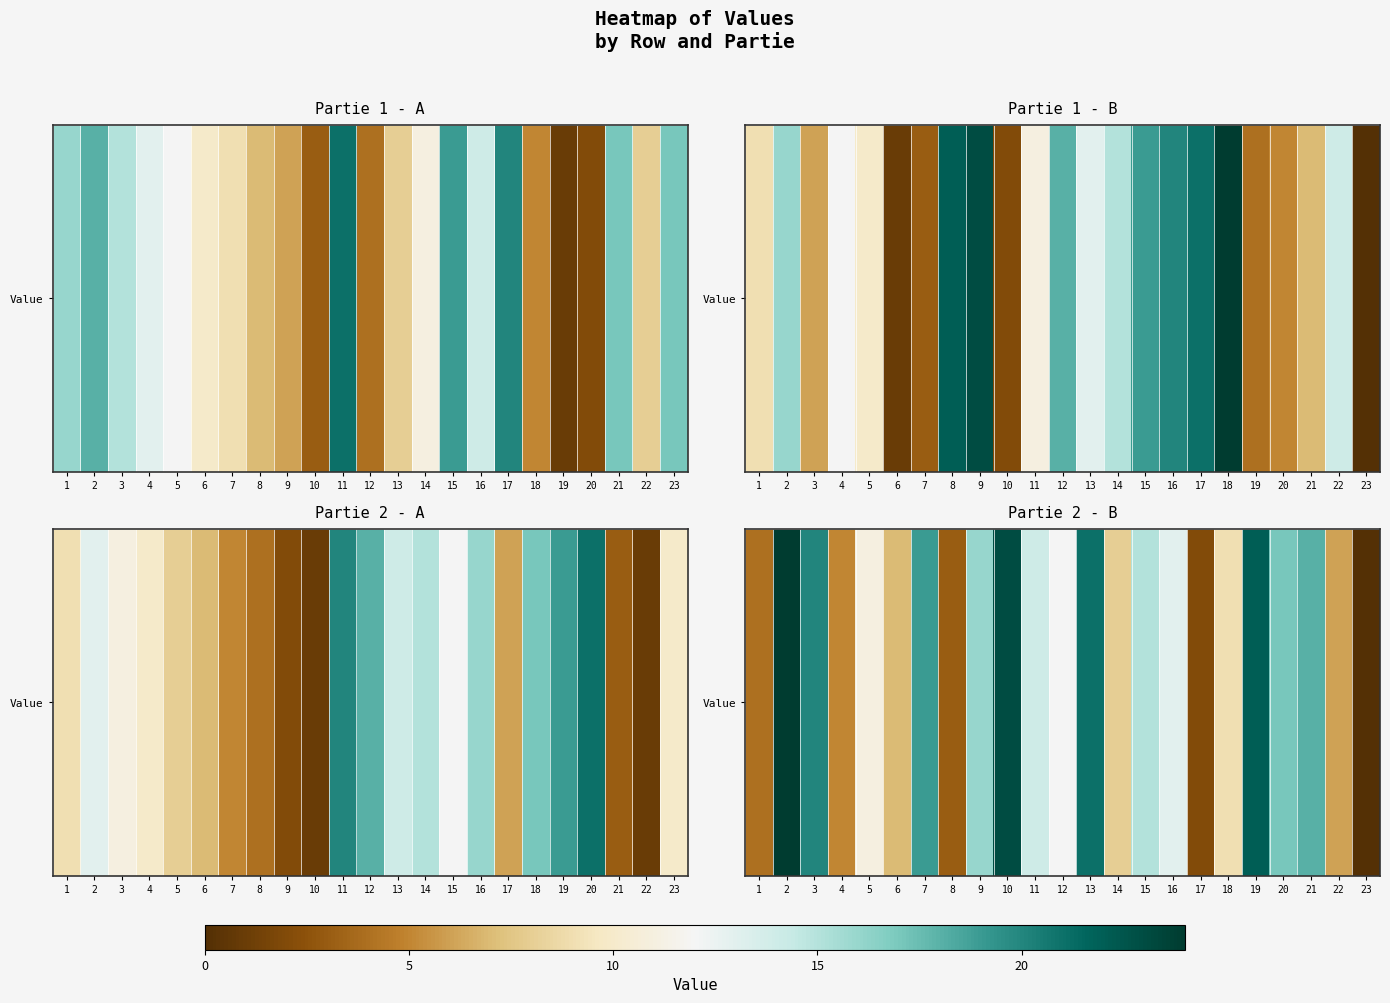

At which category does the chart reach its minimum across all series?

23